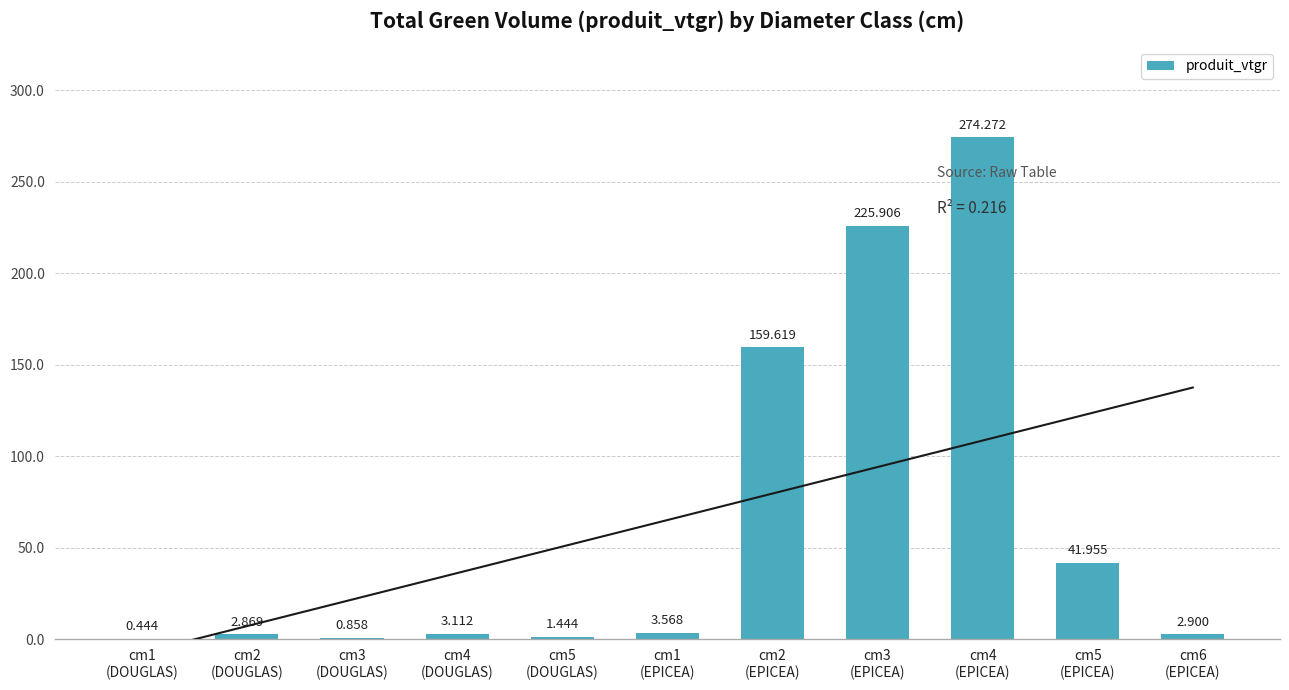

What is the value of the 2nd bar from the left?

2.9